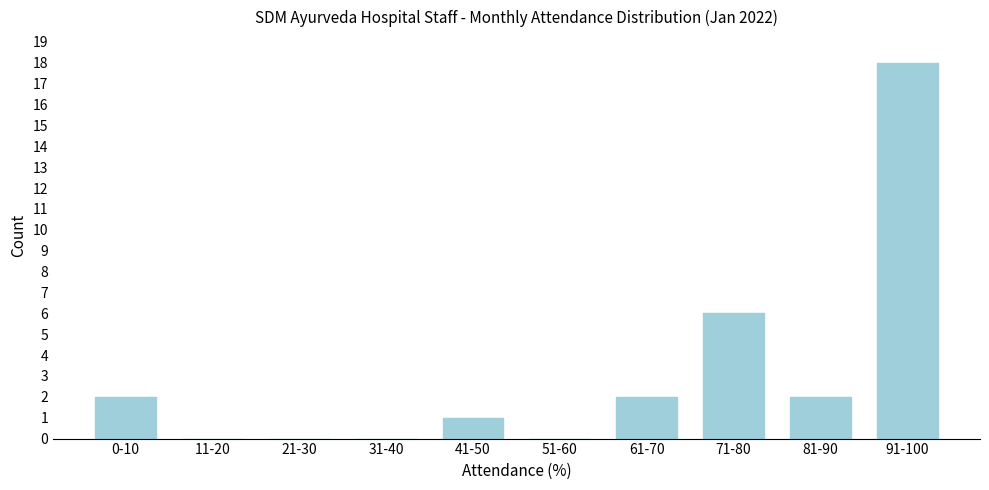

Reading left to right, list all the values displayed in this chart.

0-10=2	11-20=0	21-30=0	31-40=0	41-50=1	51-60=0	61-70=2	71-80=6	81-90=2	91-100=18